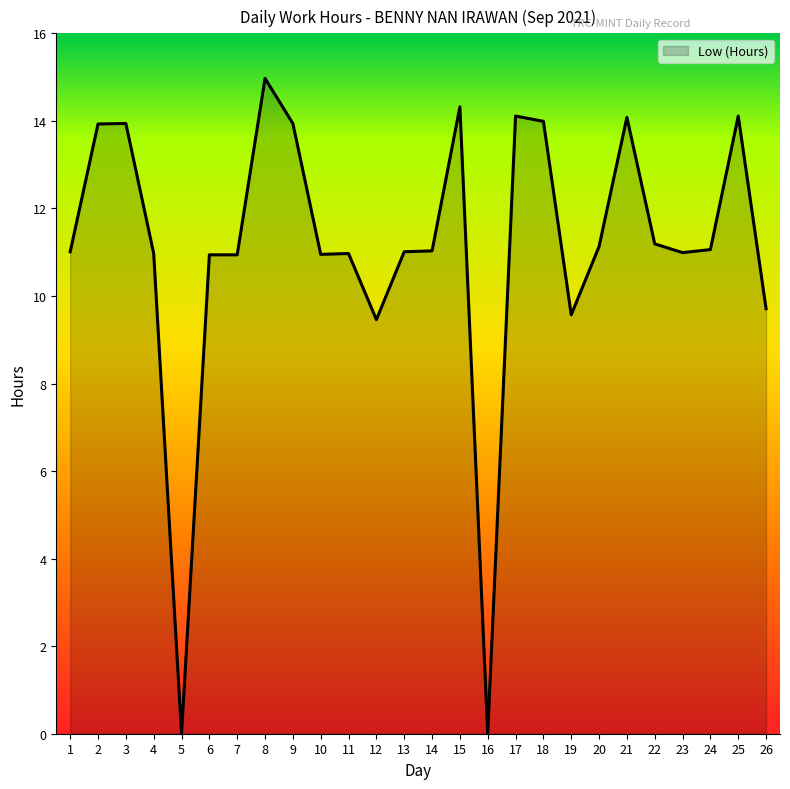

True or false: the data shows 20.6 at 21.

False